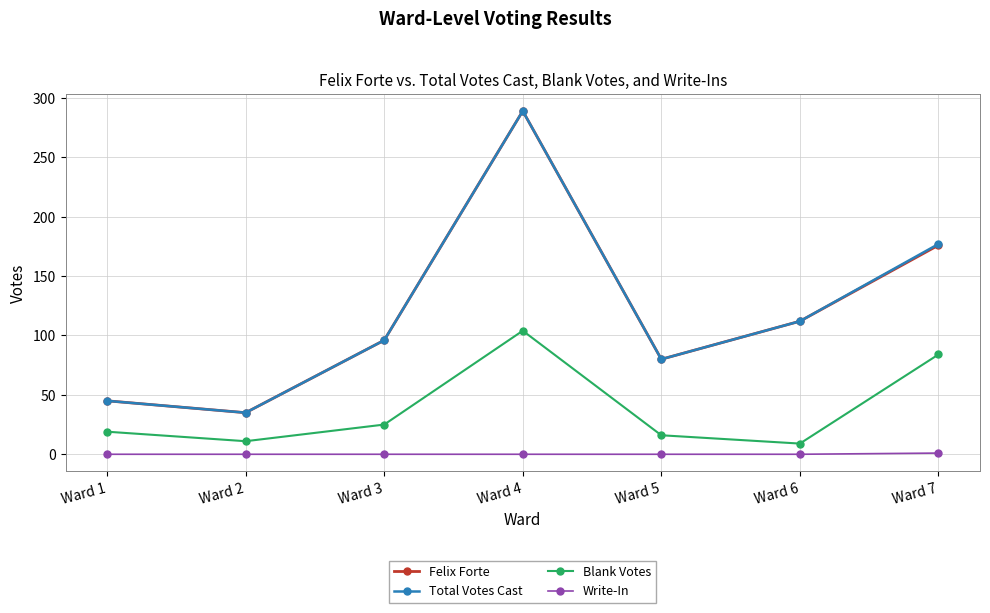

True or false: Felix Forte and Write-In intersect in this chart.

False